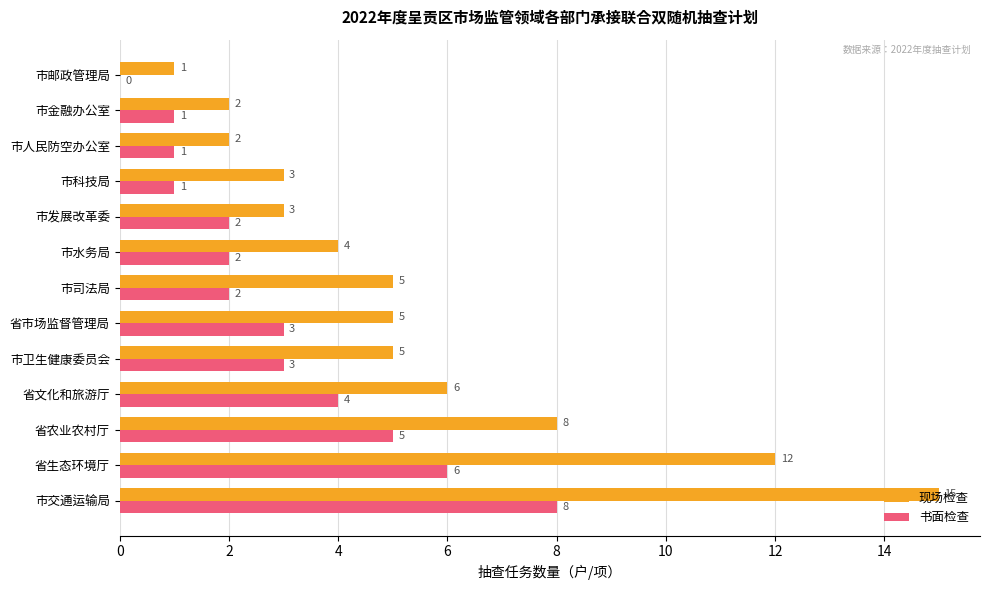

Where is 书面检查 nearest to the value 4?

省文化和旅游厅